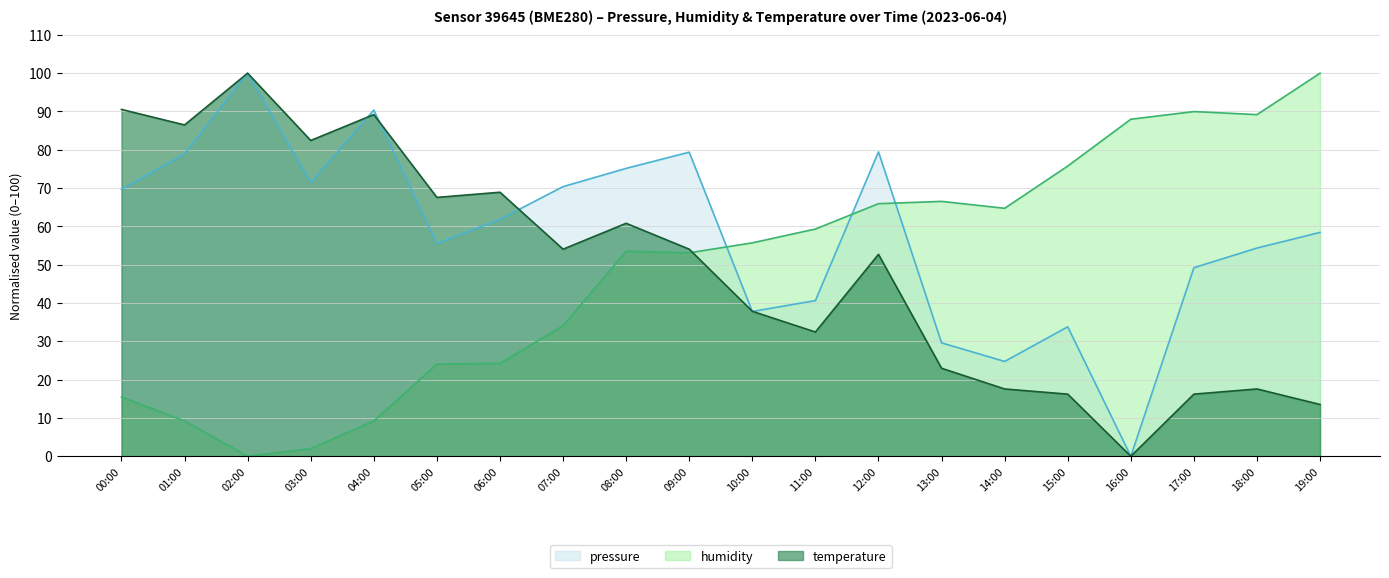

Does the chart have visible grid lines?

Yes